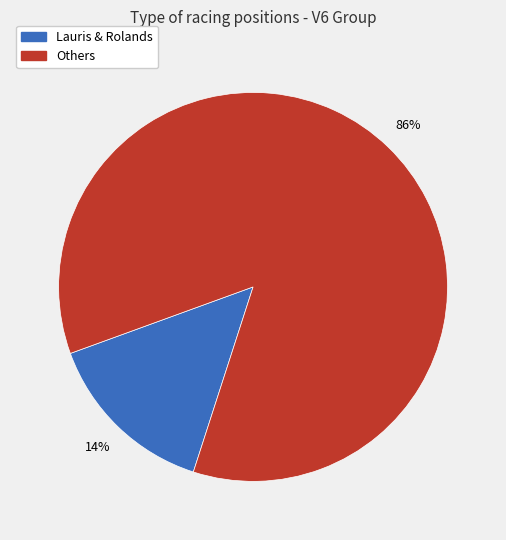

Do Lauris & Rolands and Others together represent more than half of the pie?

Yes